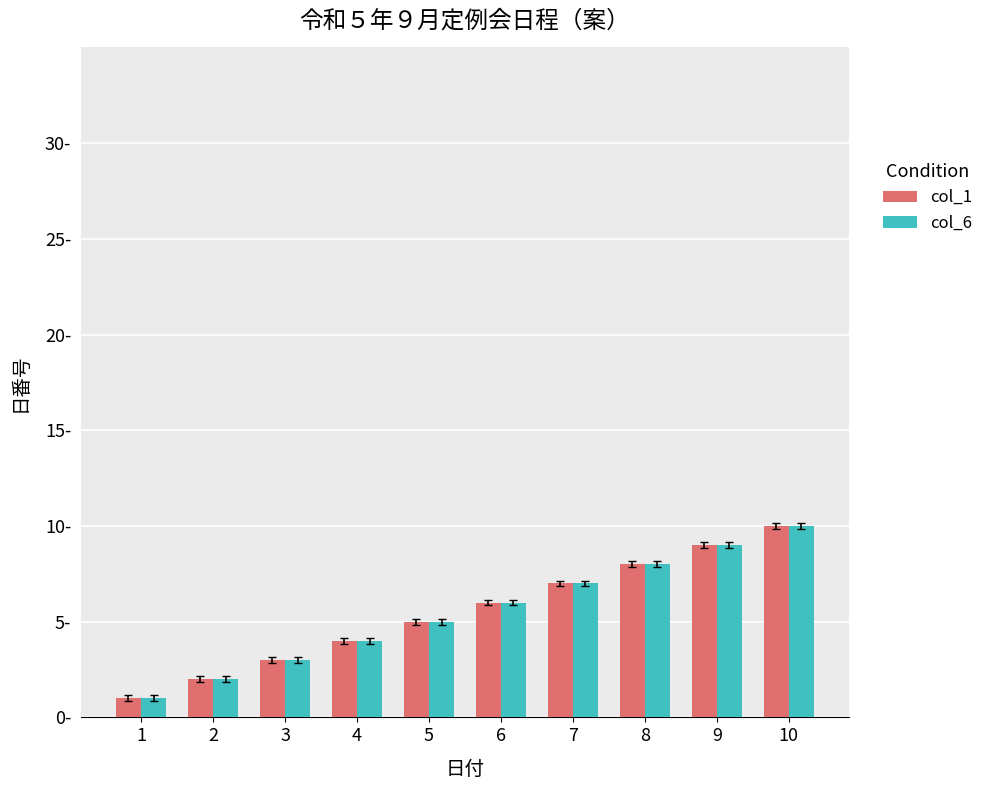

At which label does col_1 first exceed 6?

7